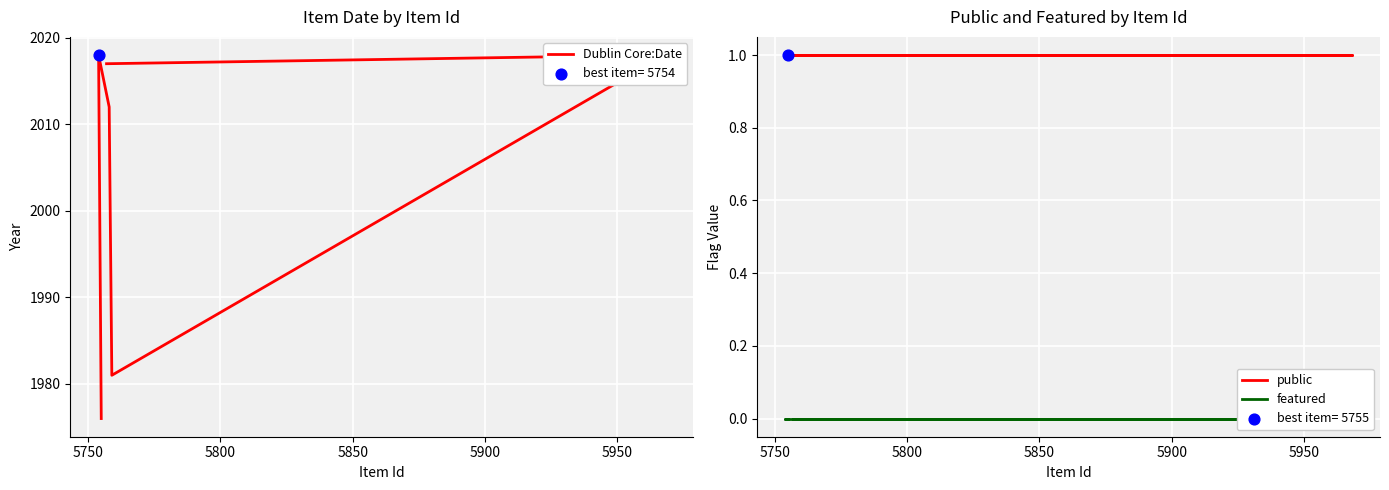

What are all the series names shown in the legend?

Dublin Core:Date, public, featured